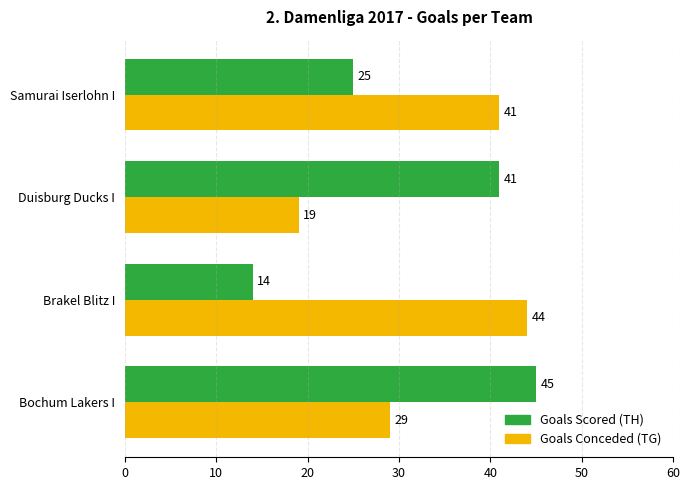

Count the number of categories in the chart.

4